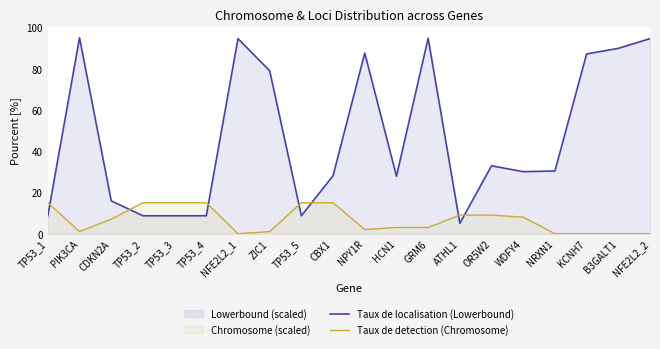

How many positive values does the Taux de detection (Chromosome) series have?

15